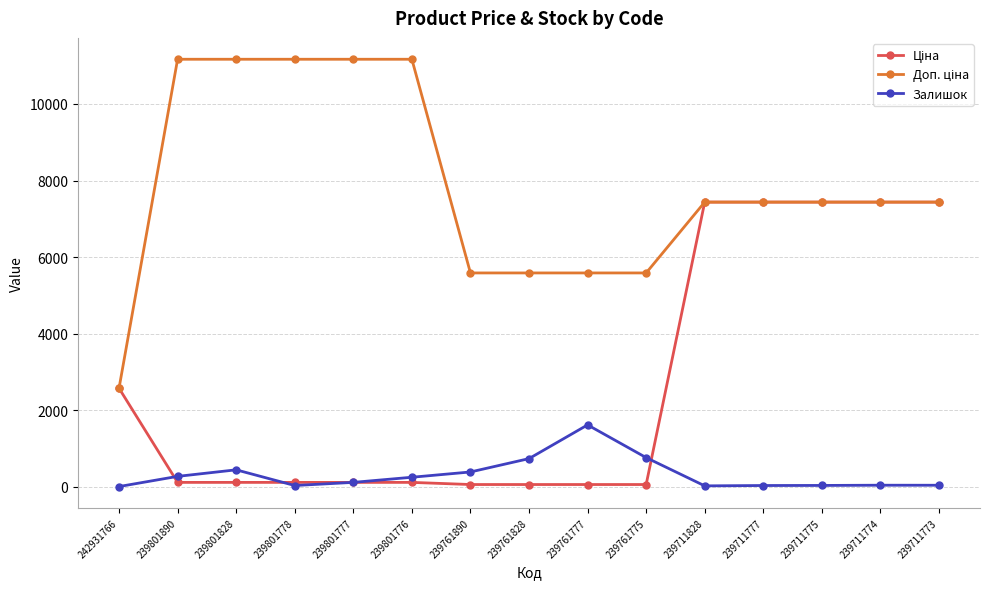

At how many categories does at least one series exceed 3744?

14